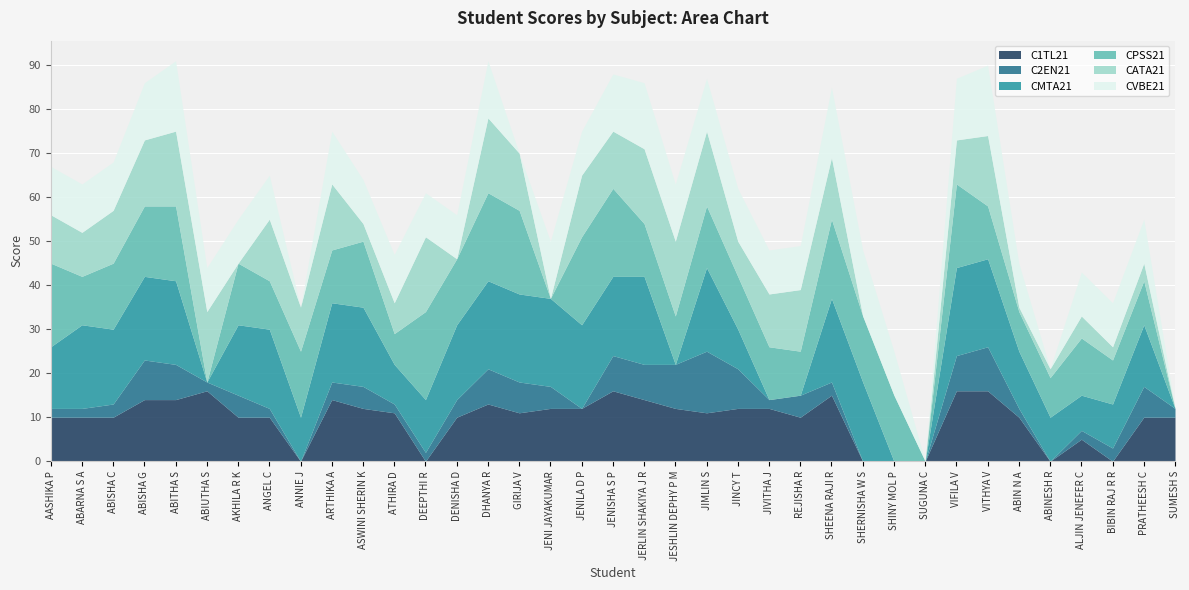

True or false: CPSS21 has a value of 12 at JINCY T.

True